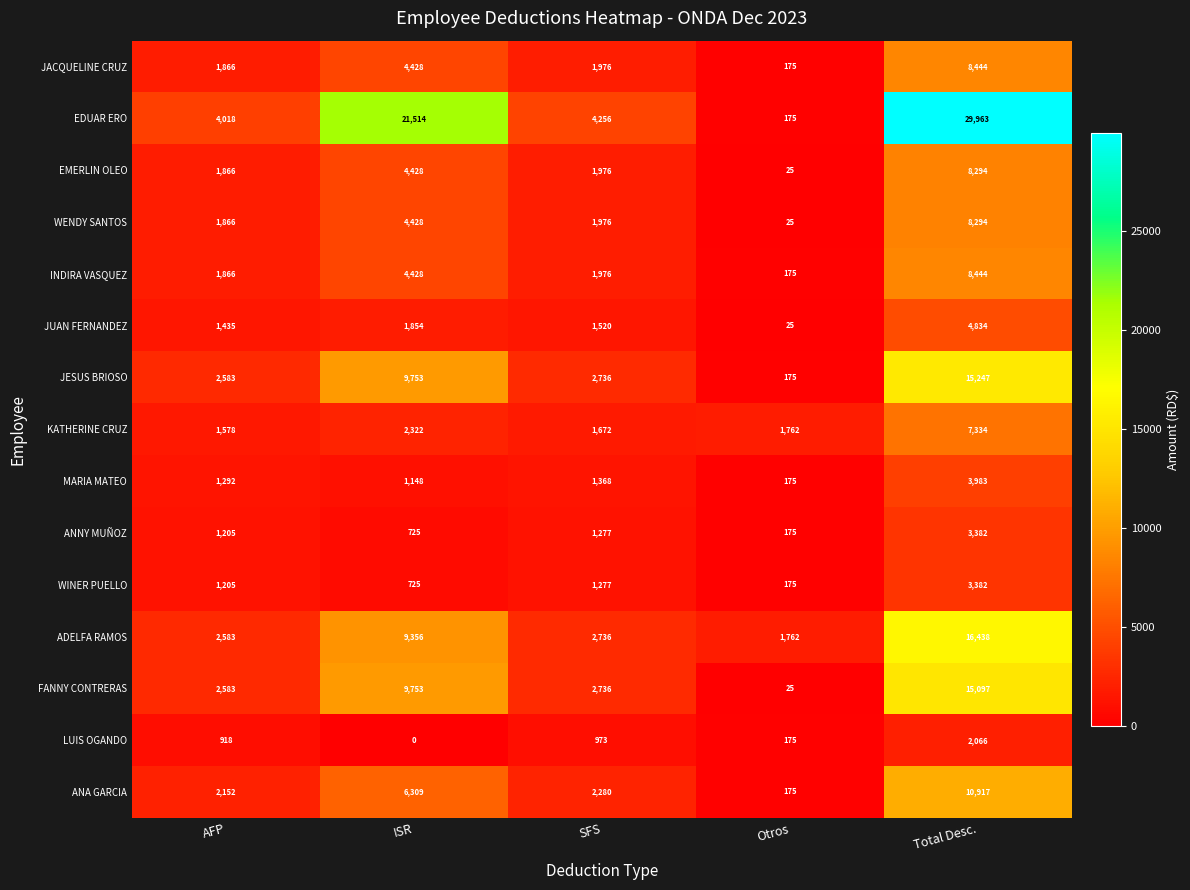

Rank the categories by WINER PUELLO value from highest to lowest.

Total Desc., SFS, AFP, ISR, Otros